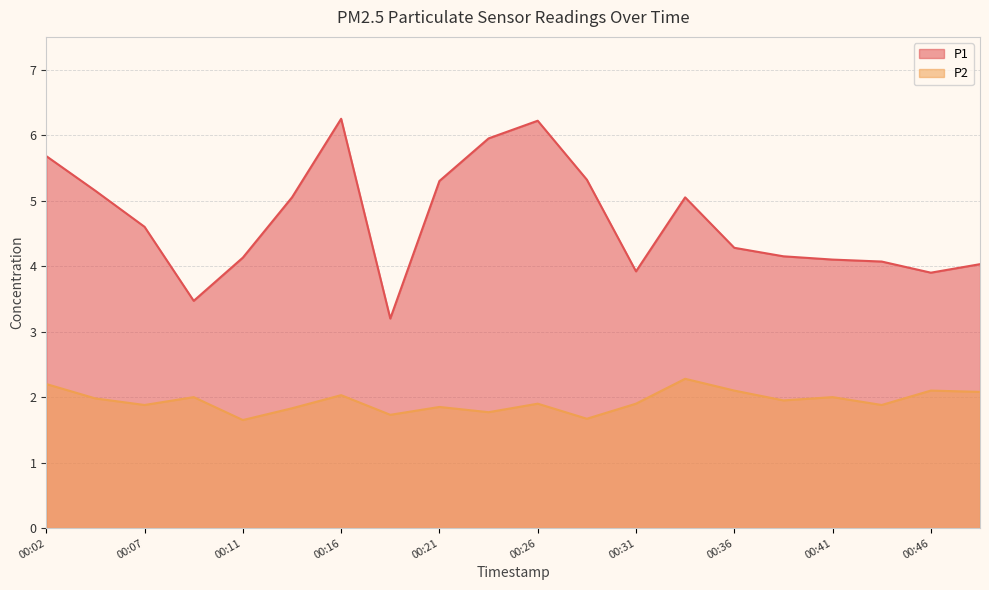

How many interior local peaks does the P2 series have?

7